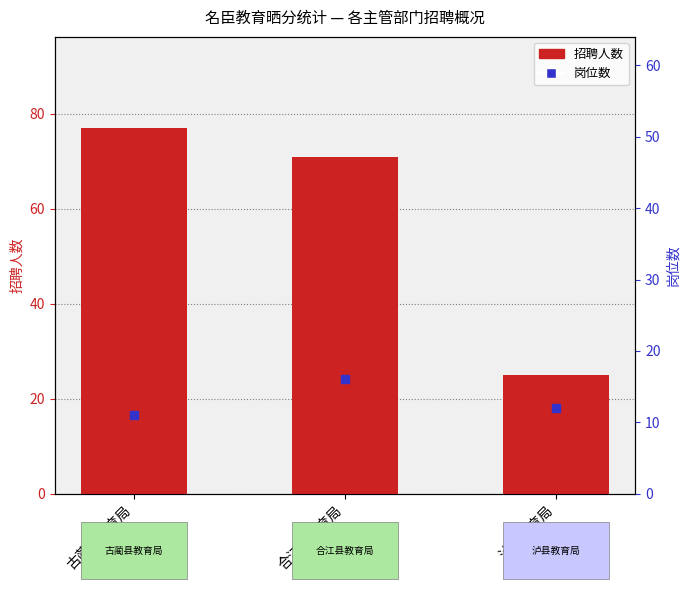

At which category is the sum across all series the highest?

古蔺县教育局